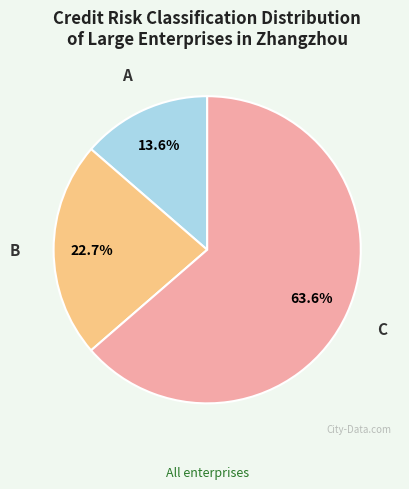

The C slice represents 76% of the pie. True or false?

False